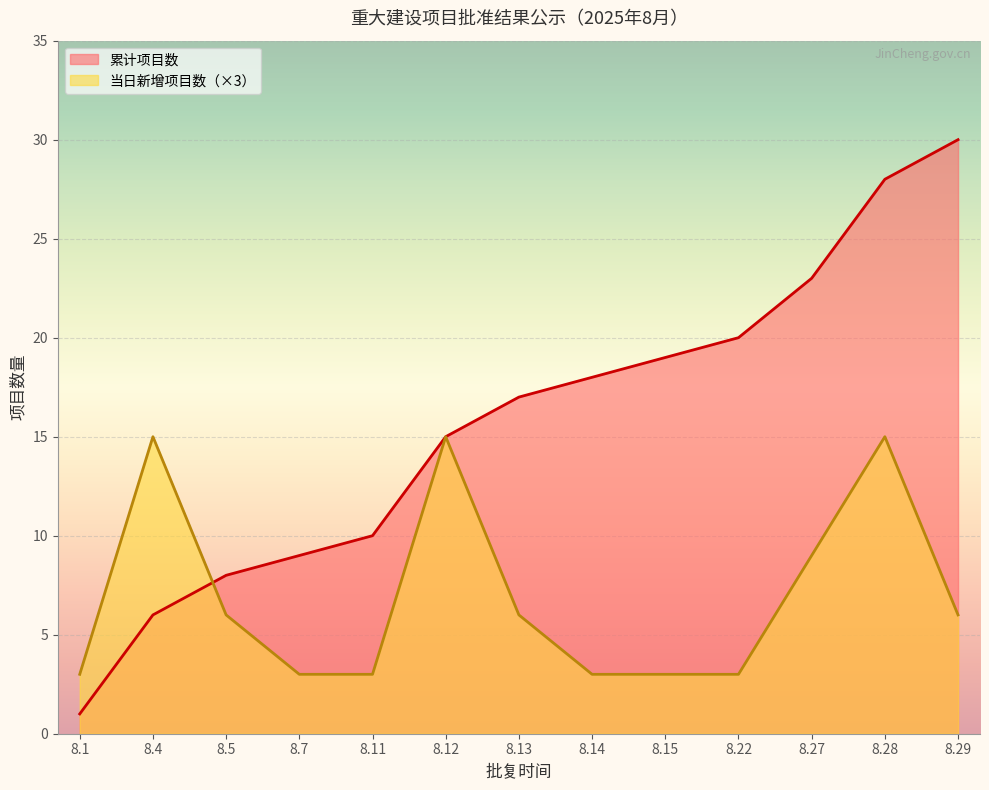

The value of 项目数量（累计） at 2025.8.1 is 1. True or false?

False